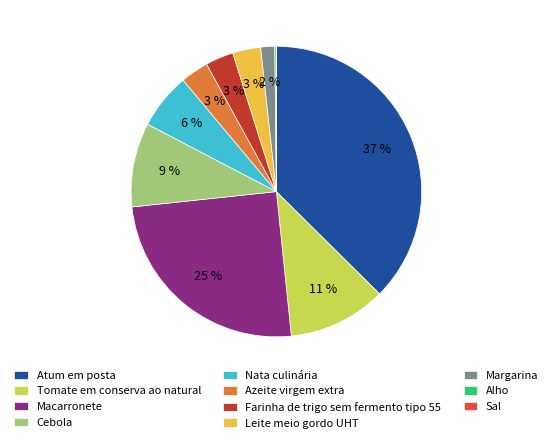

Does any single category account for the majority?

No